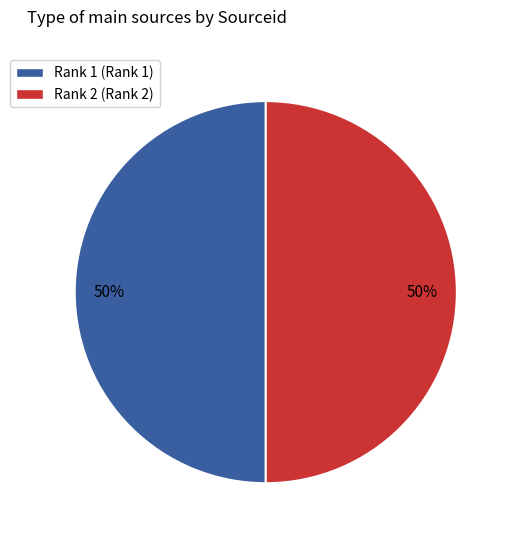

True or false: Rank 2 accounts for 62% of the total.

False